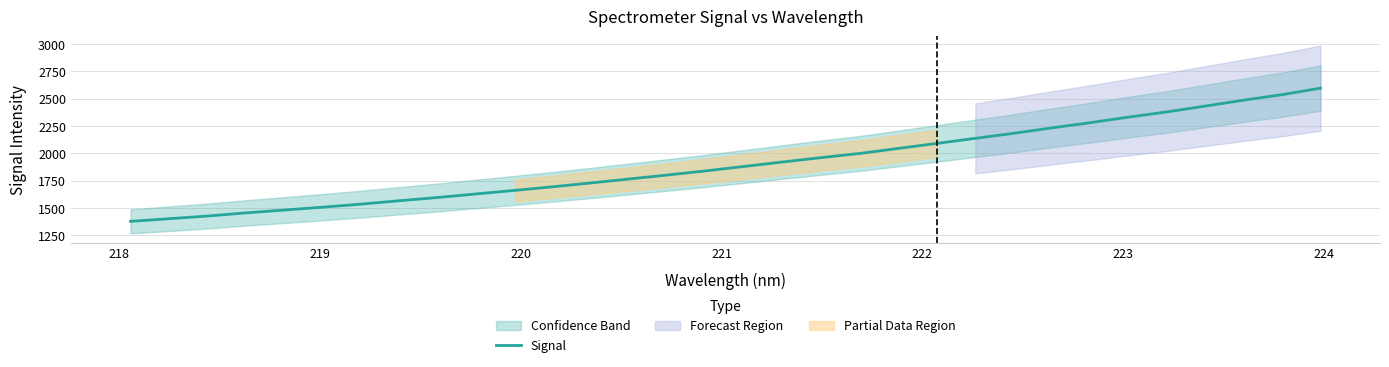

What is the lowest value of the Signal series?

1377.1